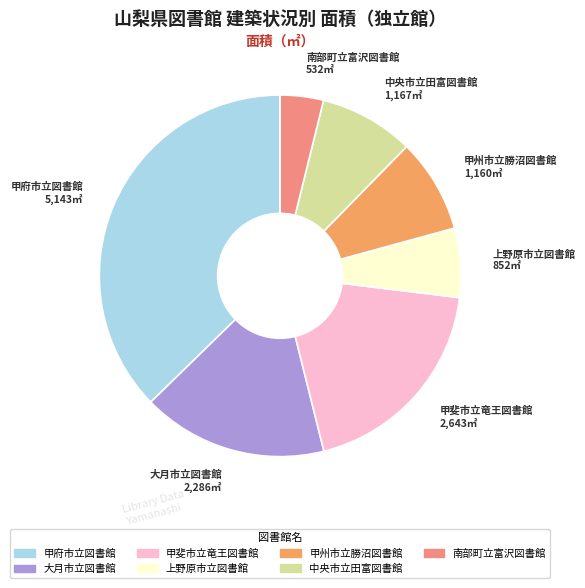

Is there any slice that represents more than half of the pie?

No